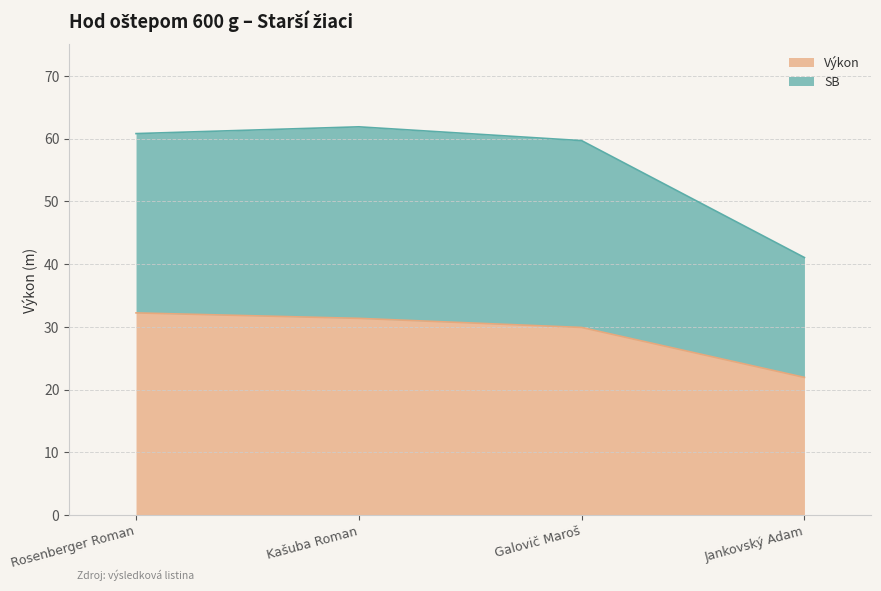

Rank the categories by SB value from highest to lowest.

Kašuba Roman, Rosenberger Roman, Galovič Maroš, Jankovský Adam